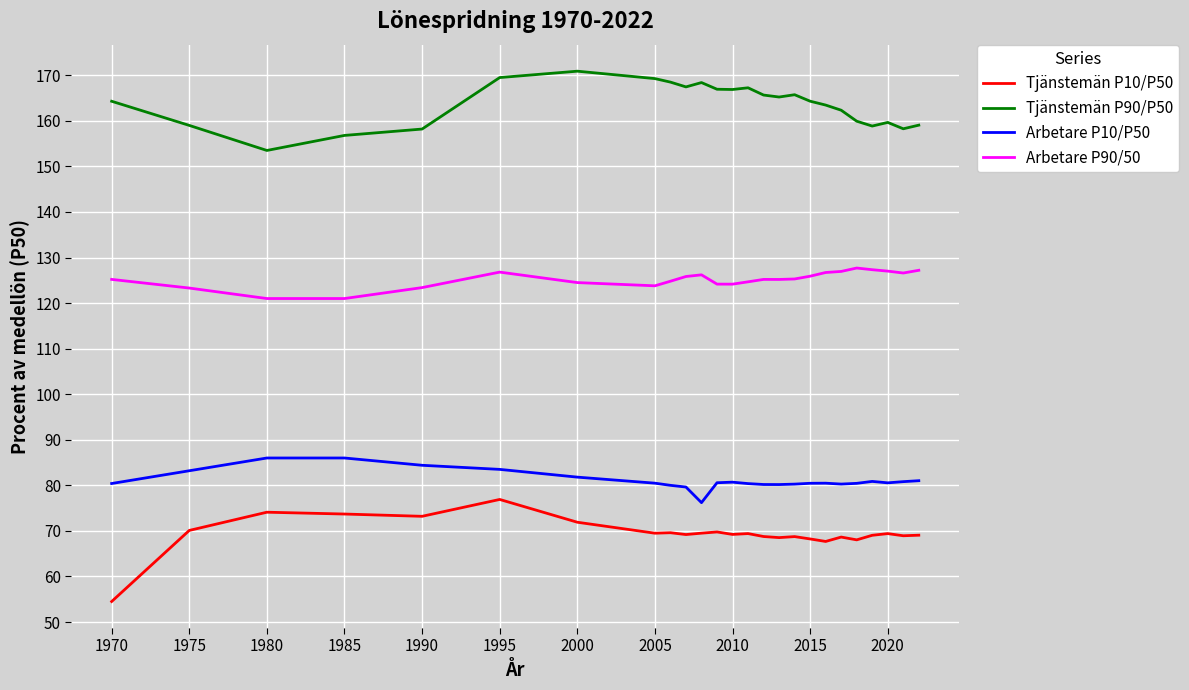

What is the minimum value shown in the chart?

54.5